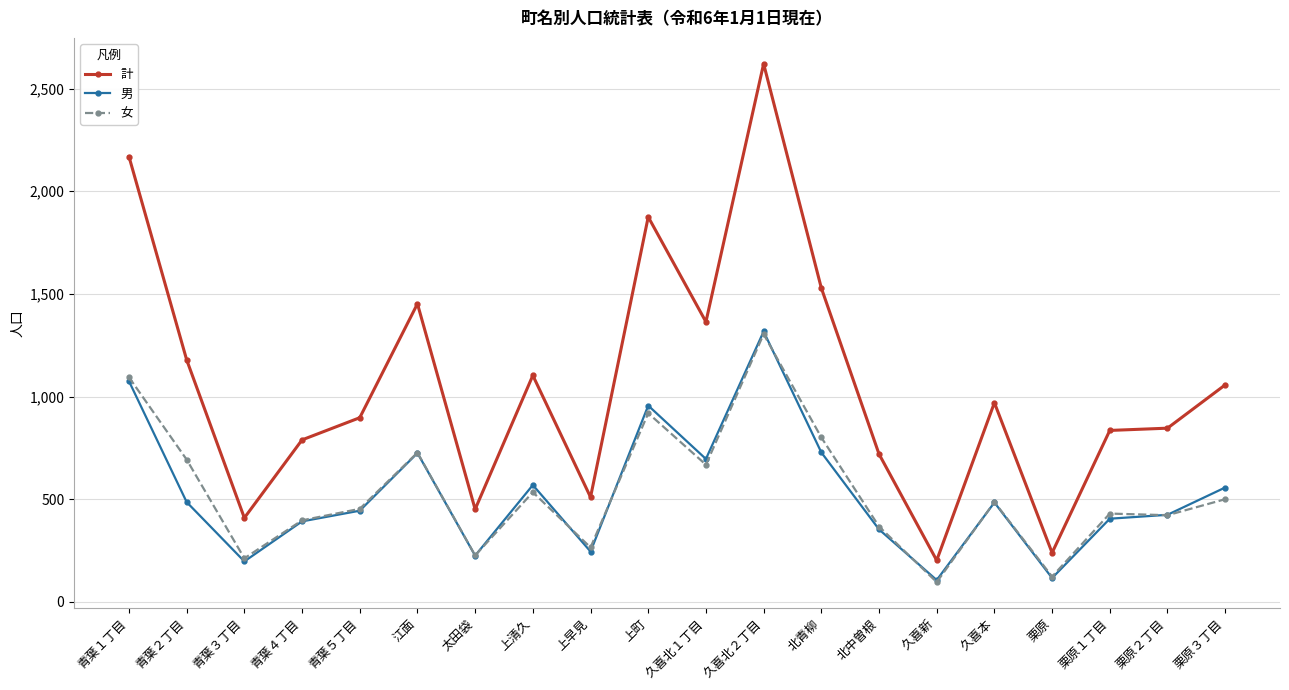

How many lines are shown in the chart?

3